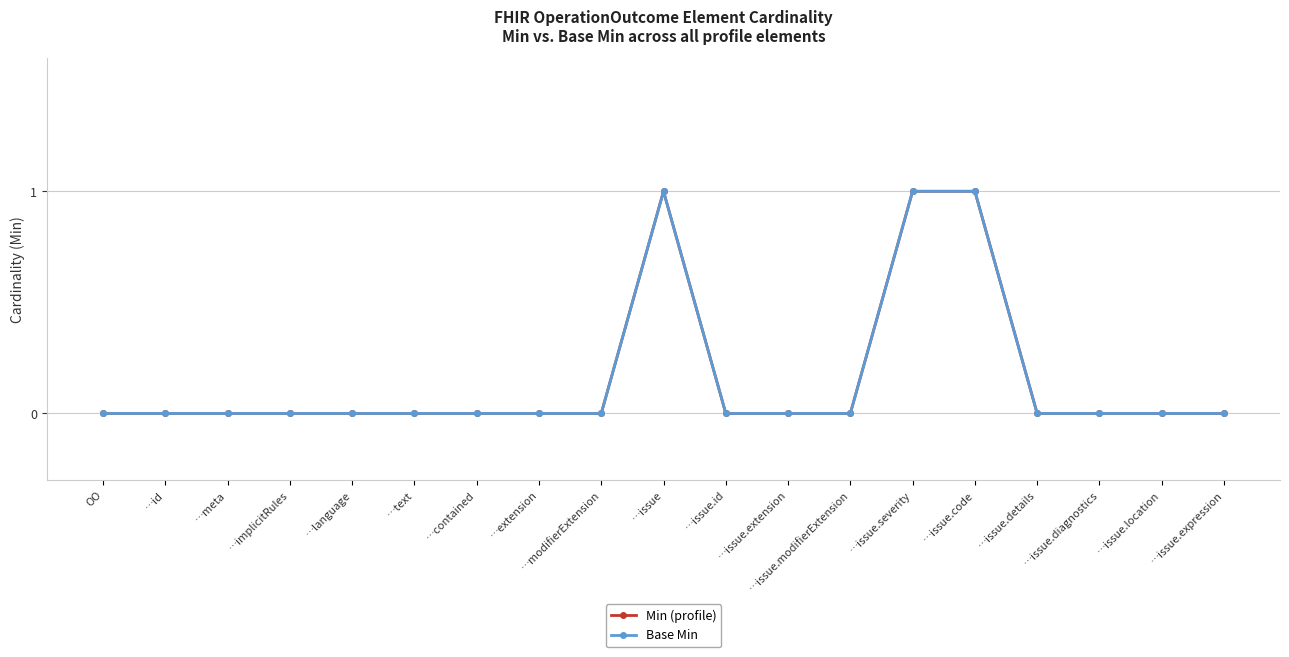

Which series has the largest total across all categories?

Min (profile)